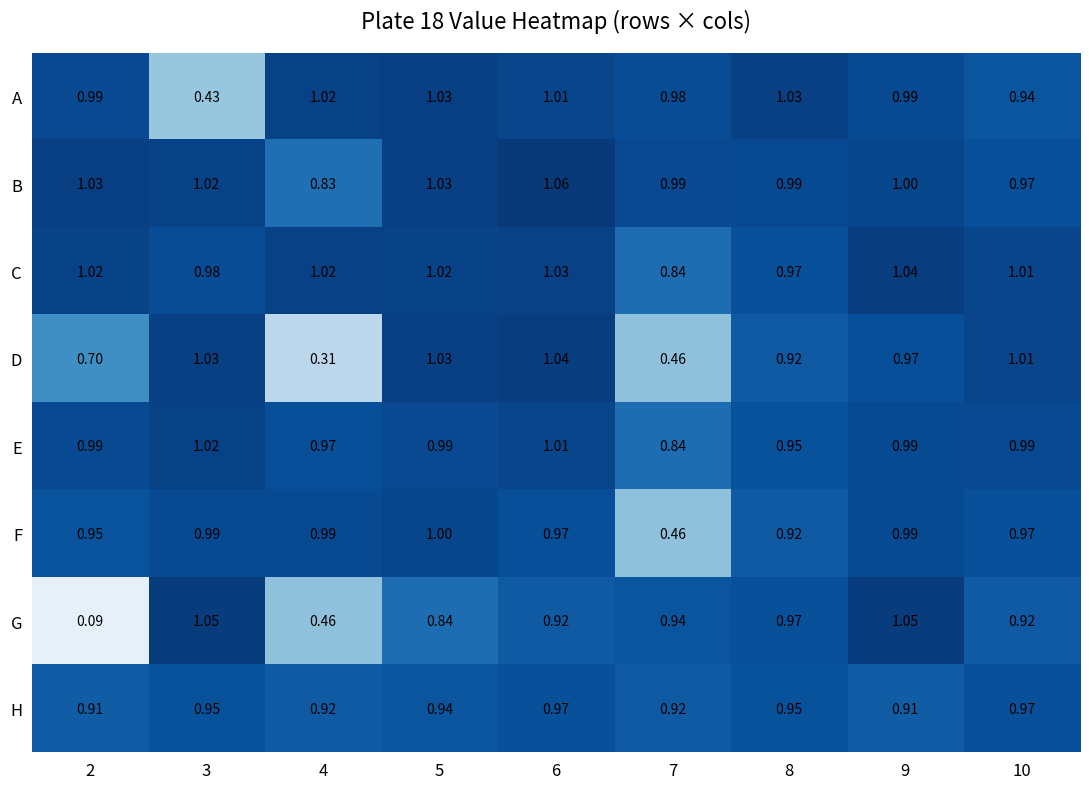

Is the value of G at 7 greater than the value of H at 10?

No